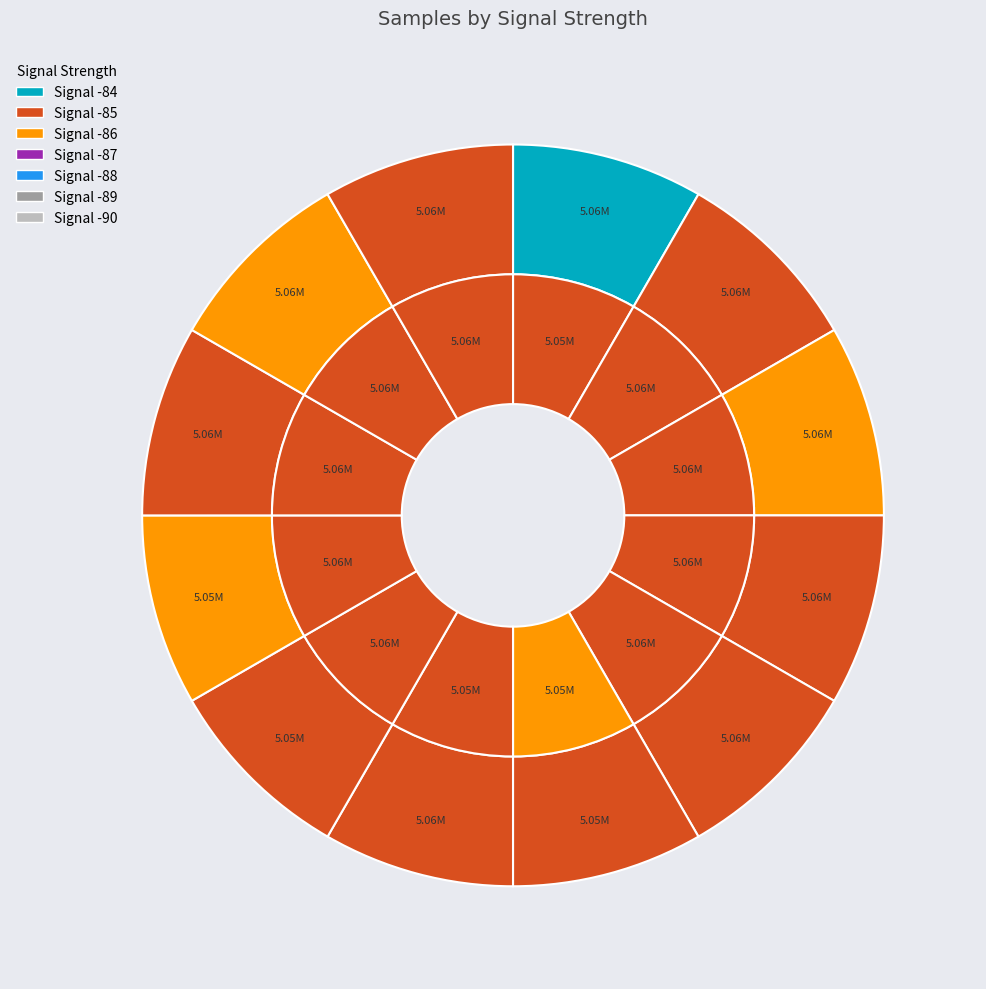

How many slices are in this pie chart?

12